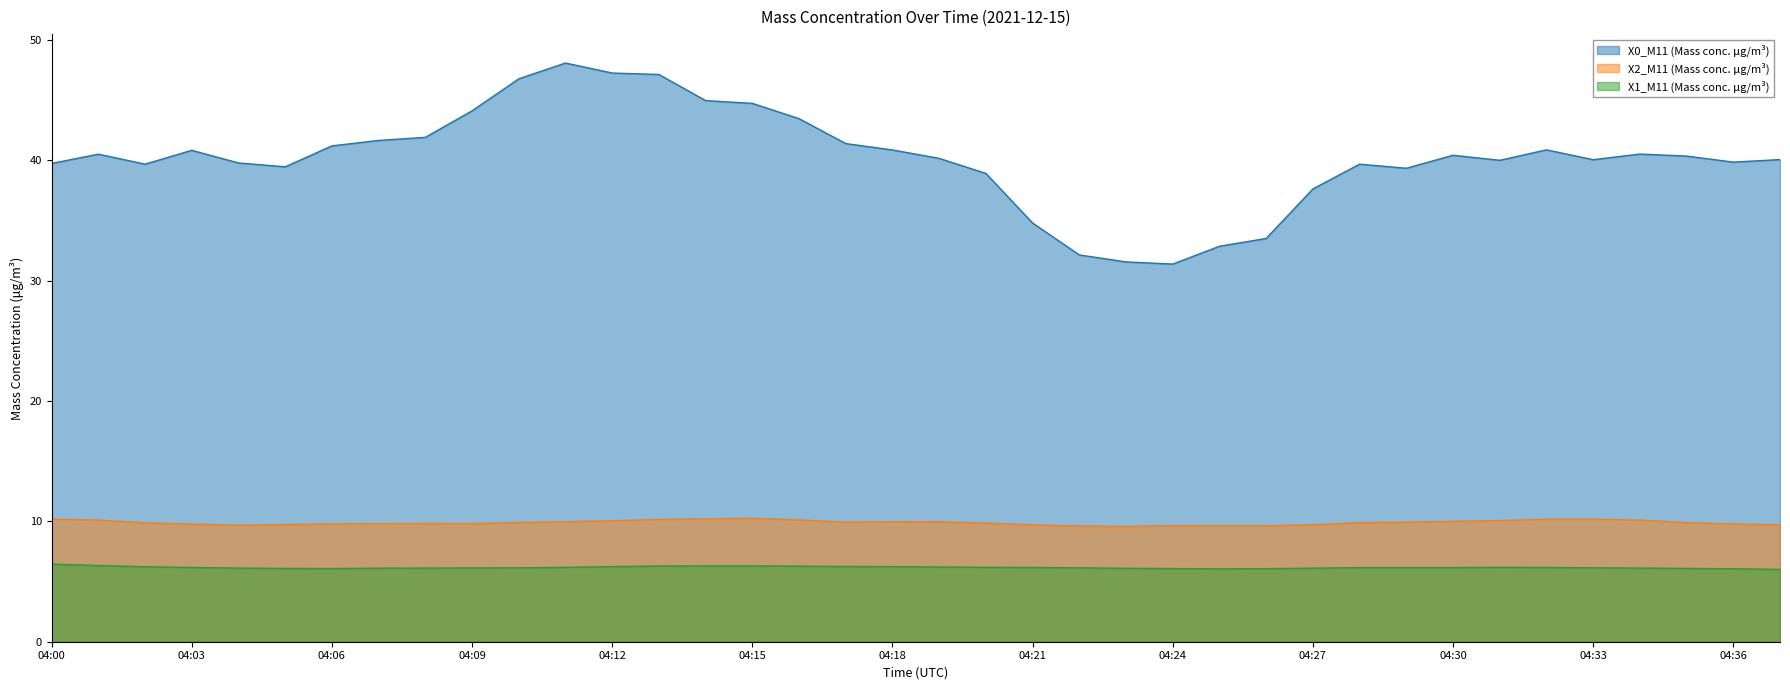

What is the maximum value for X1_M11 (Mass conc. μg/m³)?

6.5